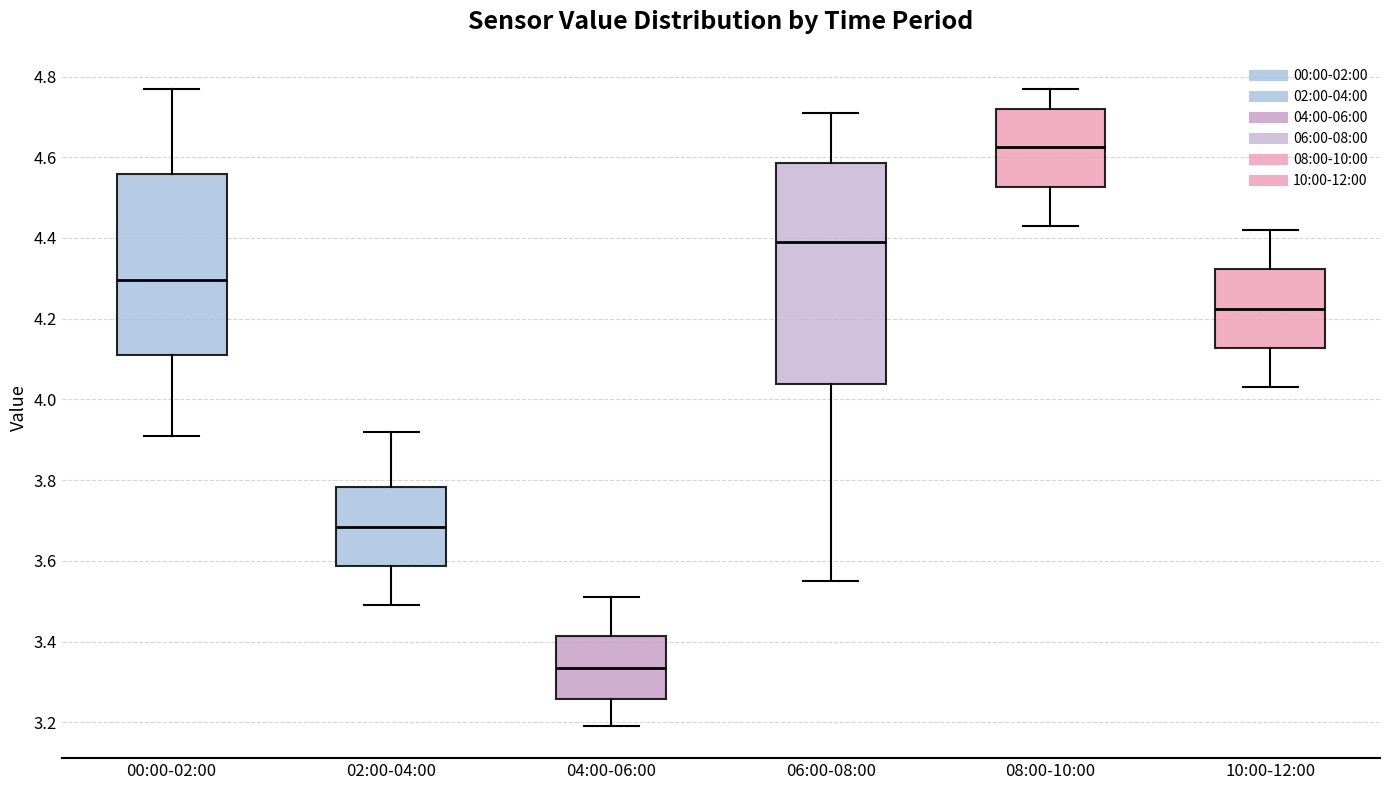

Which box has the lowest median line?

04:00-06:00